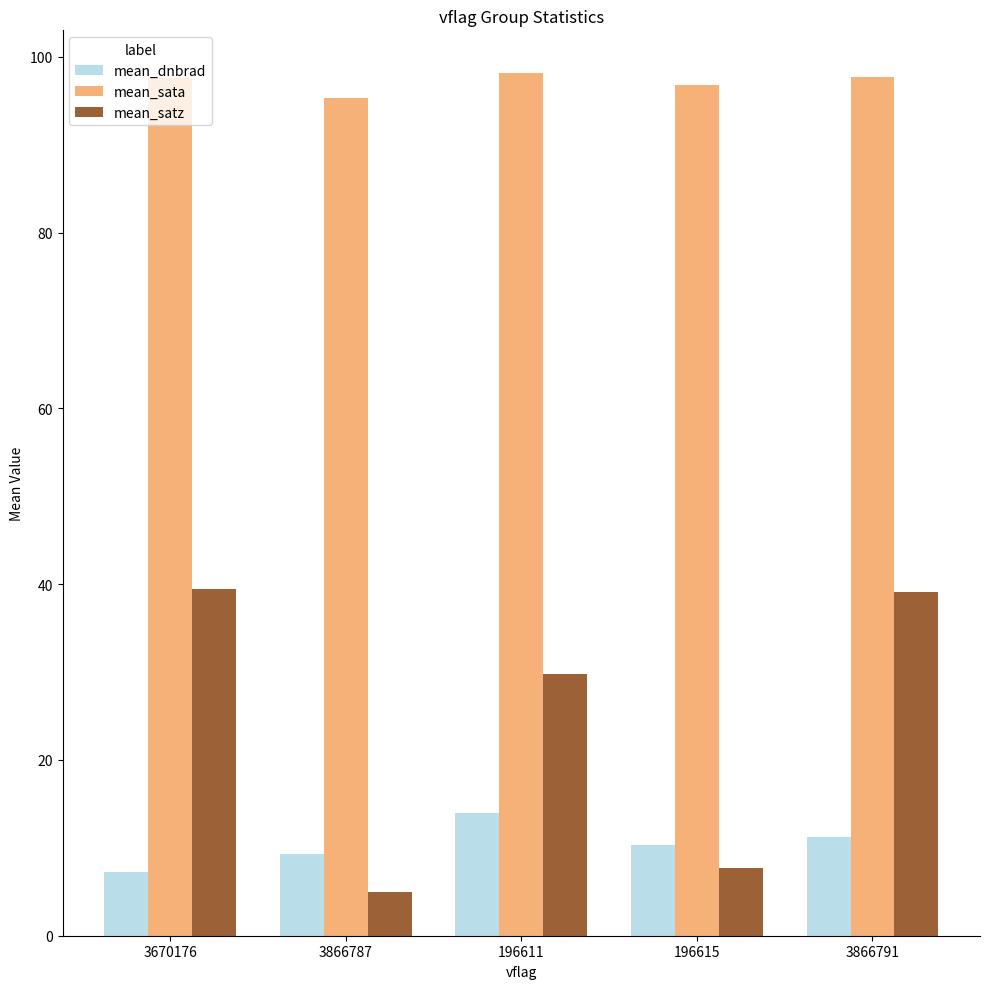

Count the number of data series in this chart.

3